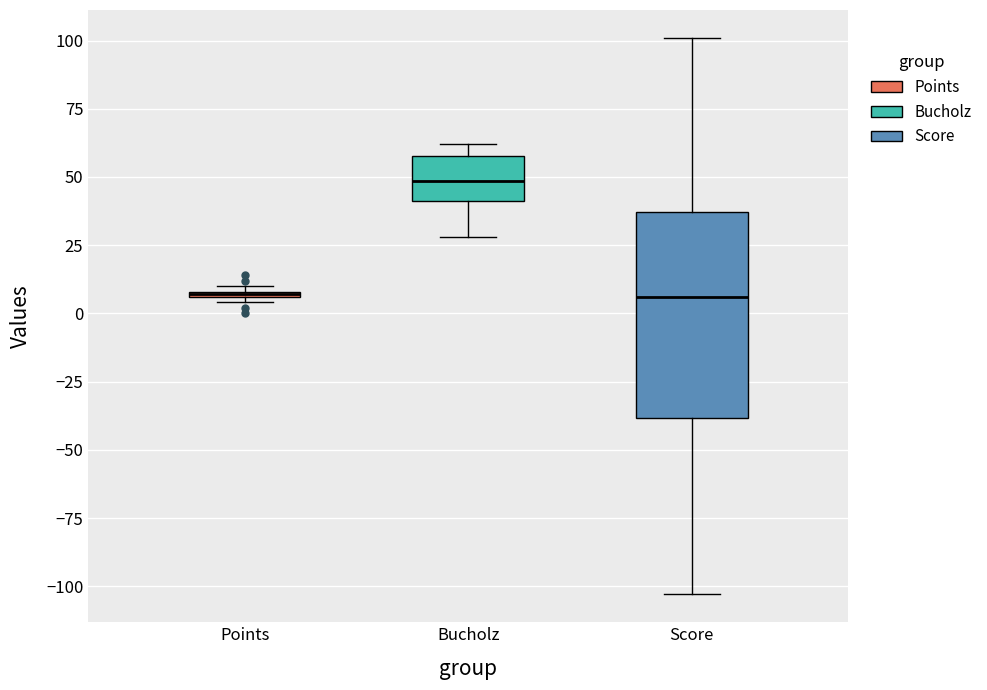

Where is the lower edge of the box for Points on the y-axis? The values are not printed on the chart, so give them approximately, as read against the axis.

5